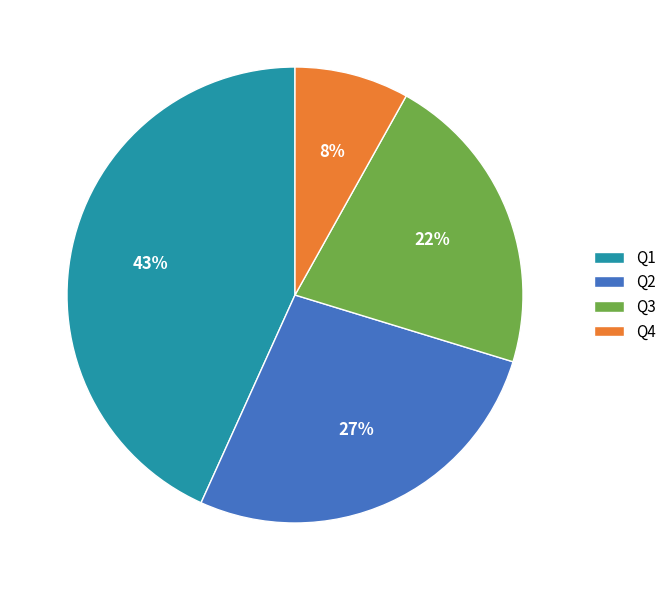

What is the ratio of the value at Q3 to the value at Q2?

0.8